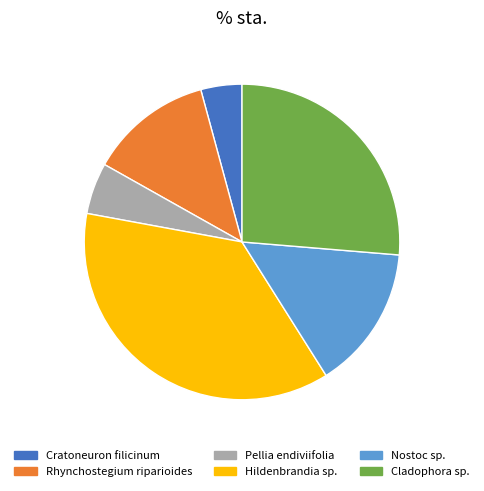

The Rhynchostegium riparioides slice represents 21% of the pie. True or false?

False